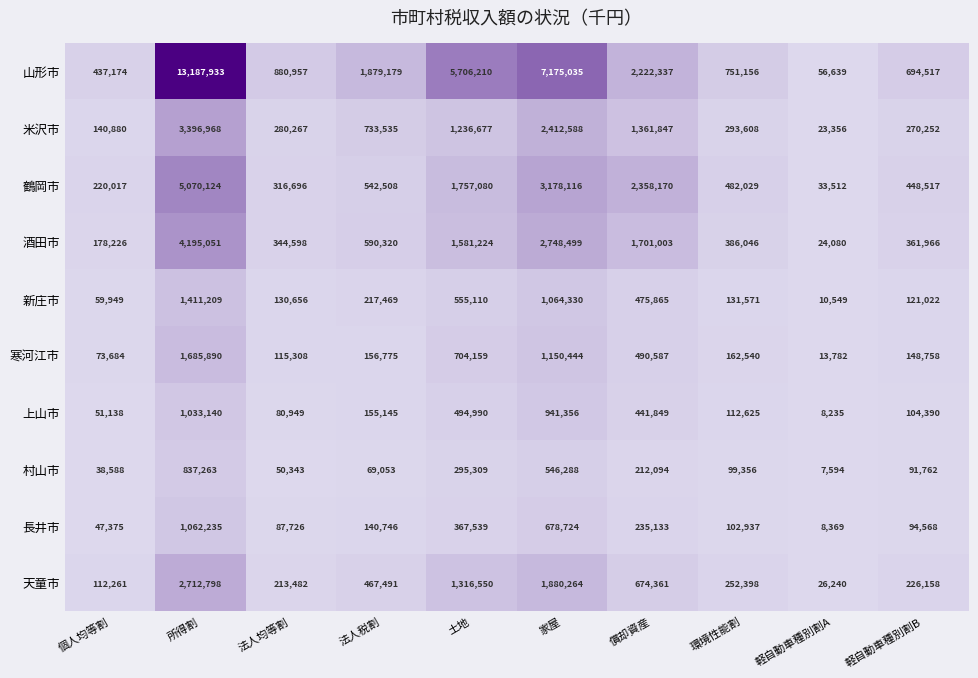

The value of 長井市 at 個人均等割 is 47375. True or false?

True